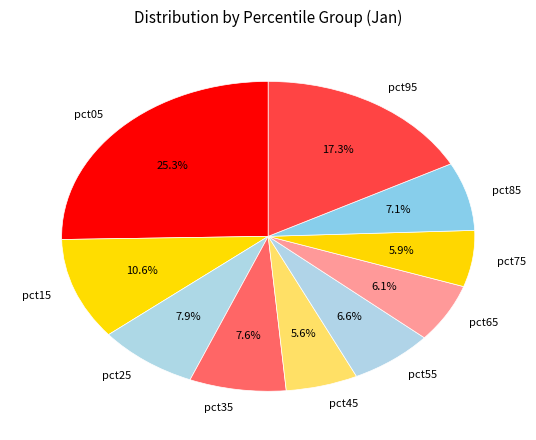

What is the largest slice in the pie chart?

pct05